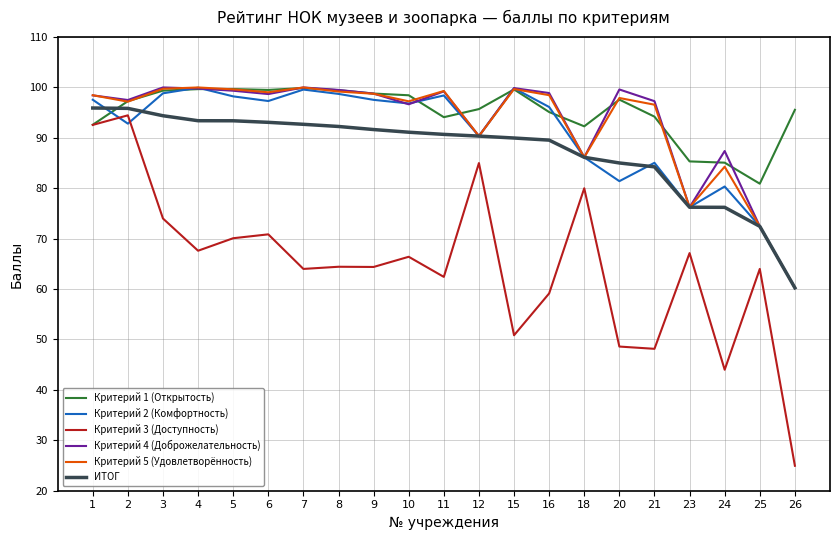

What is the difference between the maximum and minimum values in the ИТОГ series?

35.7